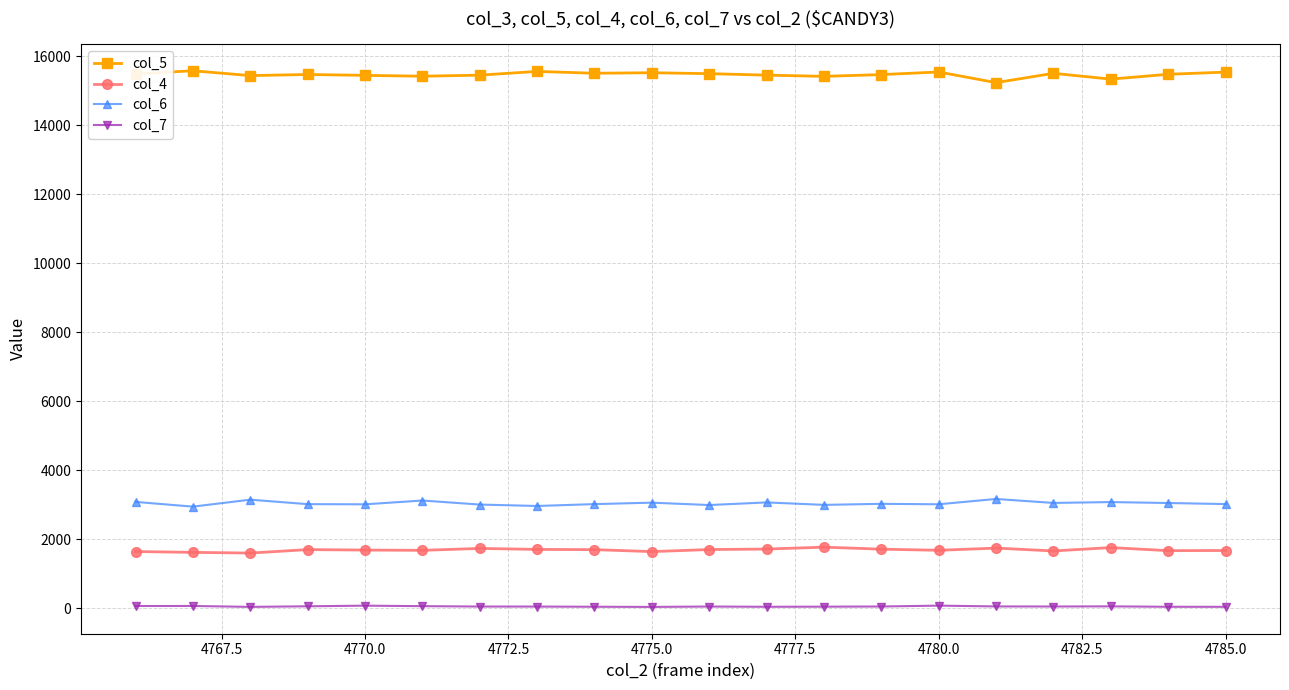

True or false: col_7 and col_6 cross at least once.

False